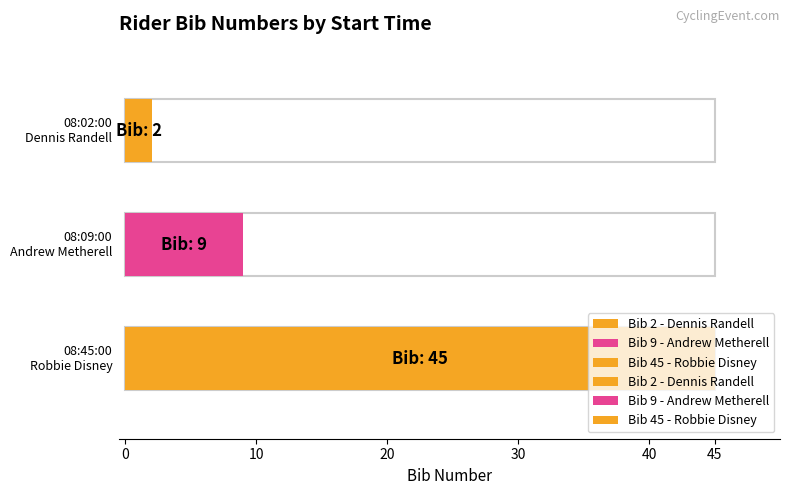

Which category has the highest value across all series?

08:45:00